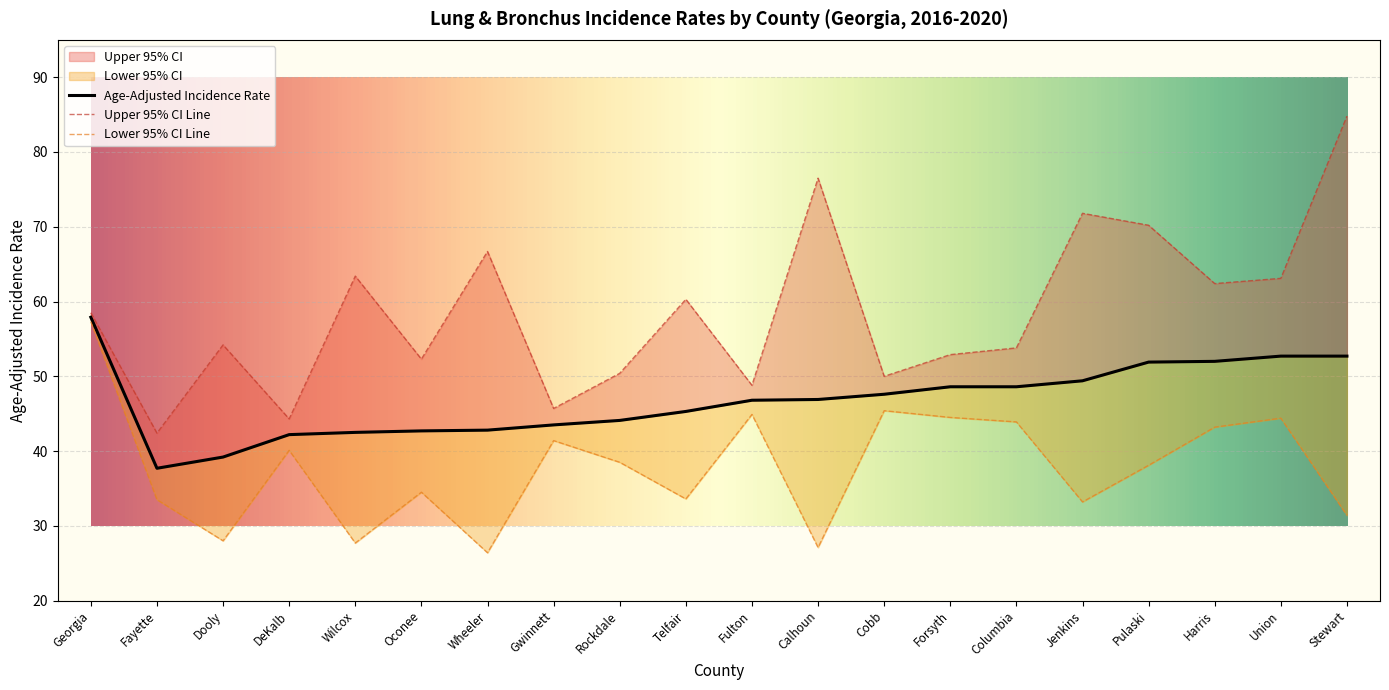

What is the total value across all series at Rockdale?

133.0